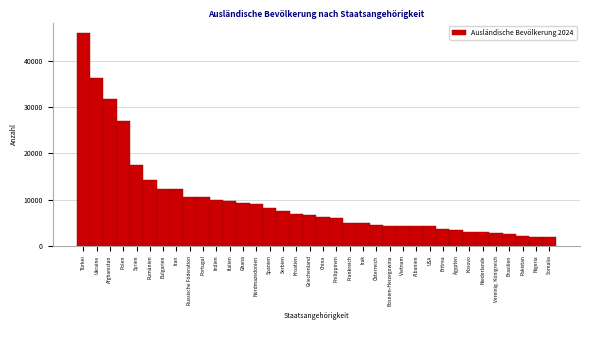

What is the sum of all values?

353029